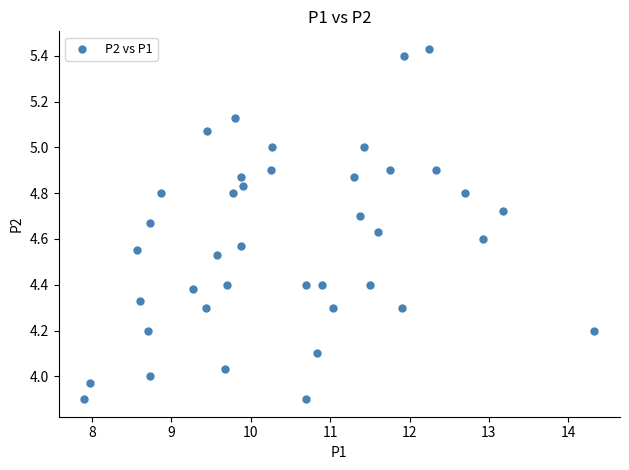

What is the range of X values (max minus min)?

6.4